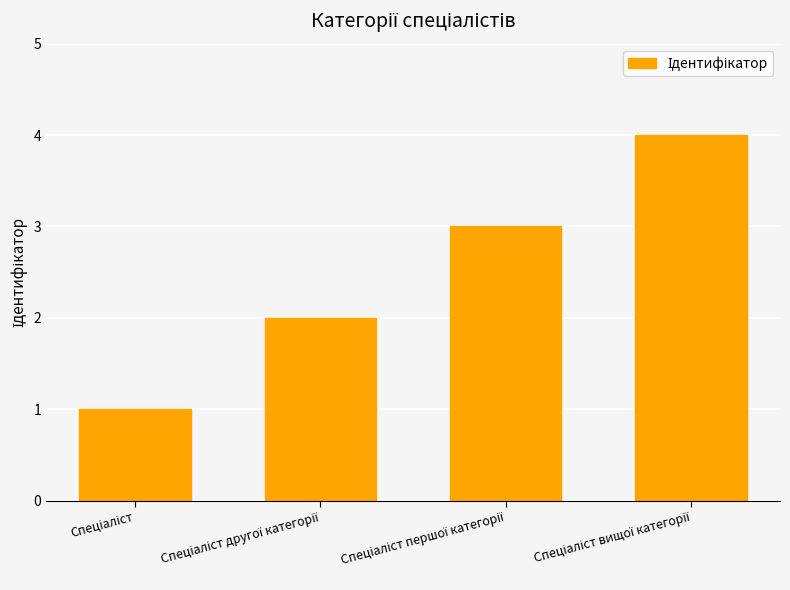

What is the difference between the maximum and minimum values?

3